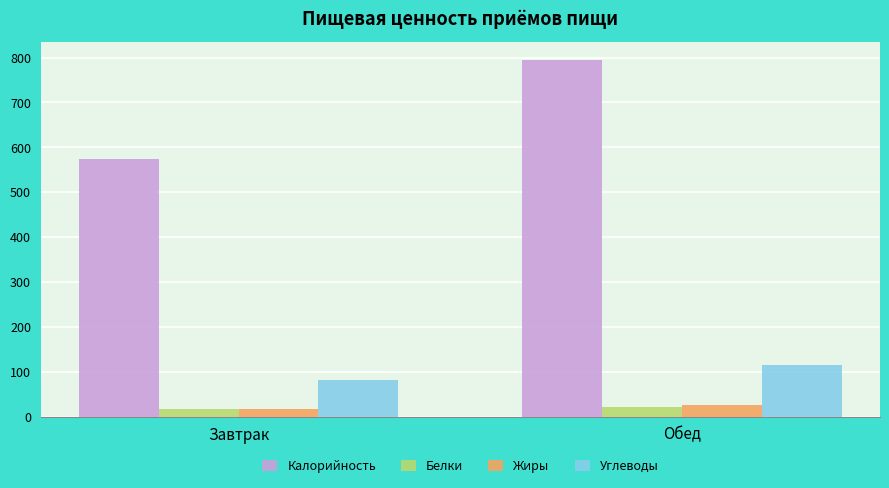

What is the spread (max minus min) of values at Завтрак?

555.6